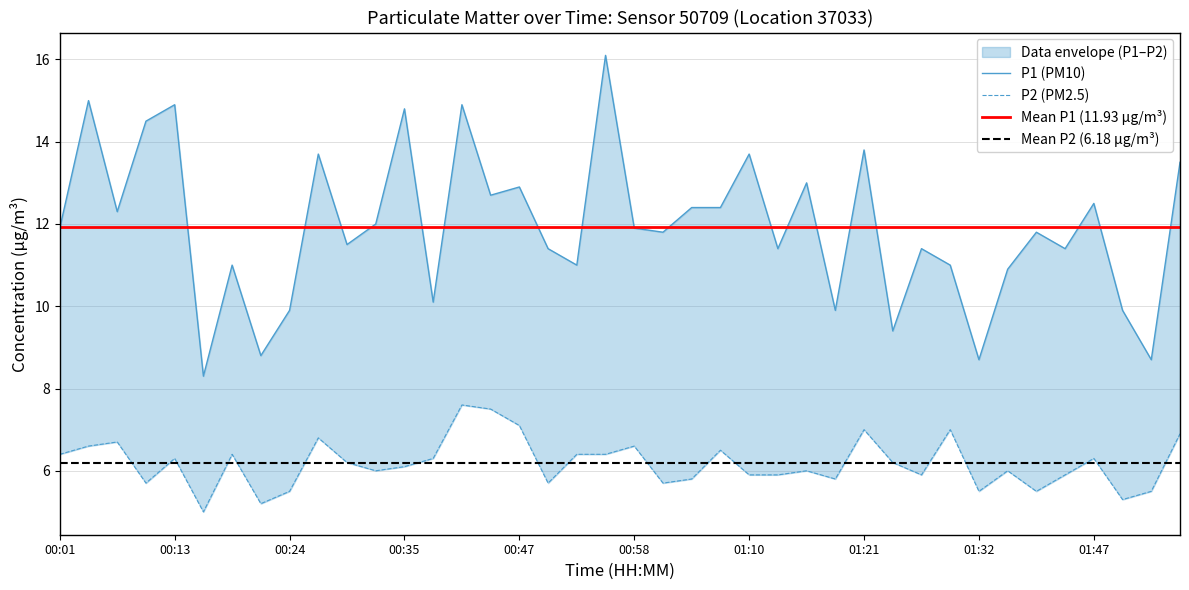

Which series has the largest total across all categories?

P1